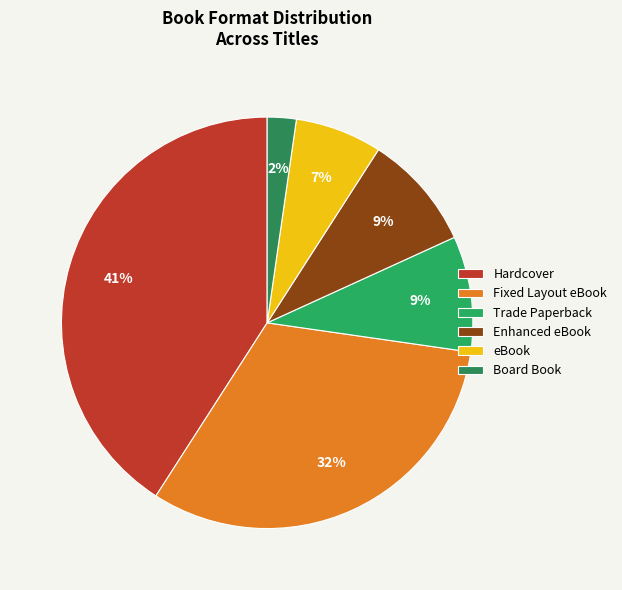

Which category has the smallest portion of the pie?

Board Book